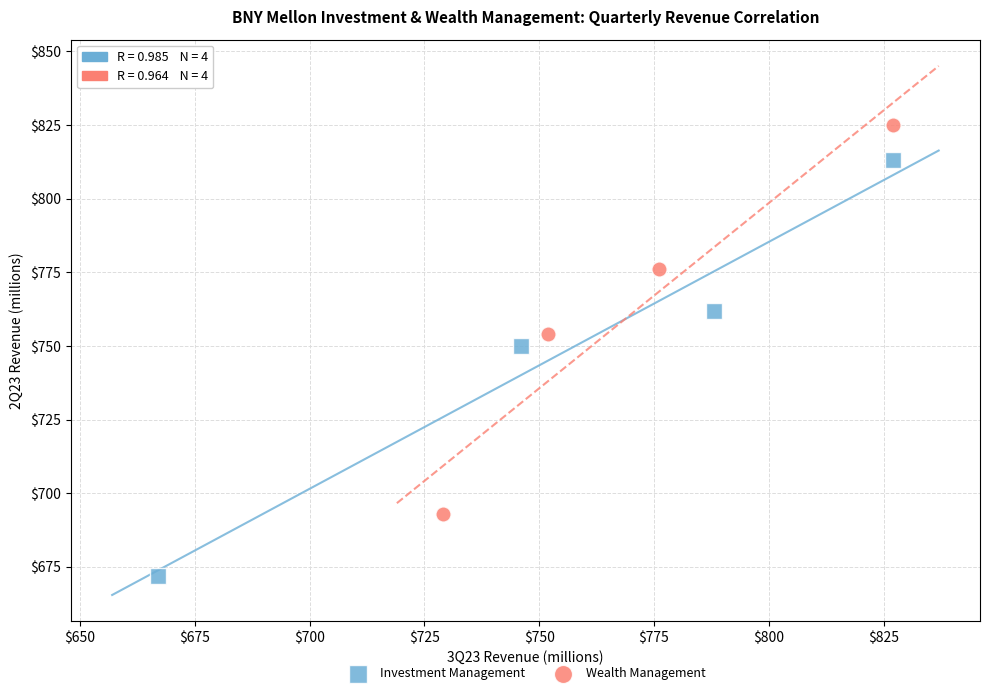

Which series reaches the maximum Y coordinate?

Wealth Management